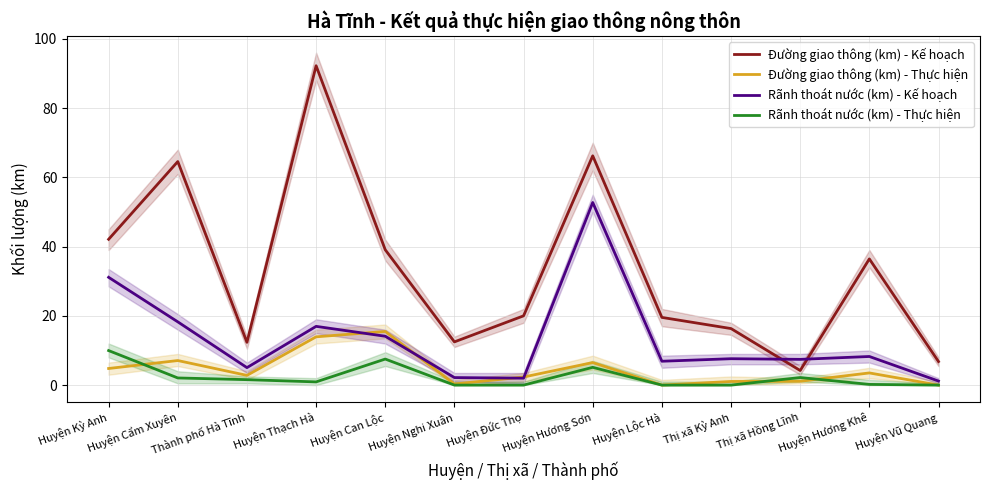

What is the spread (max minus min) of values at Thị xã Hồng Lĩnh?

6.3